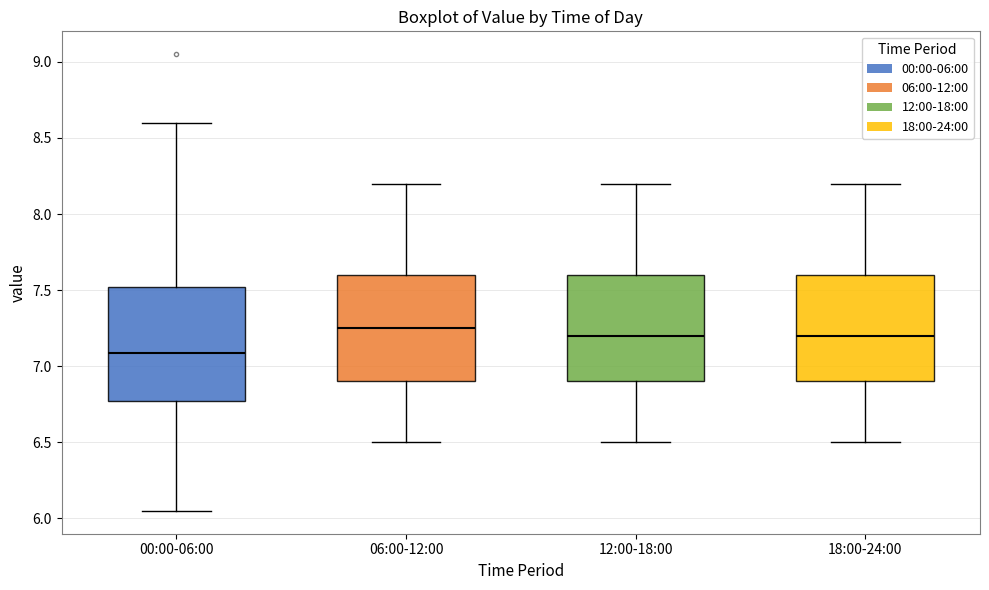

Where does the median line of the box for 12:00-18:00 sit on the y-axis? The values are not printed on the chart, so give them approximately, as read against the axis.

7.20